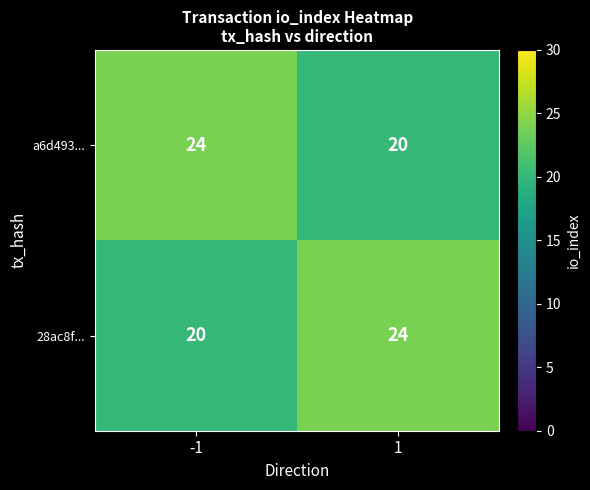

What is the difference between the highest and lowest values at -1?

4